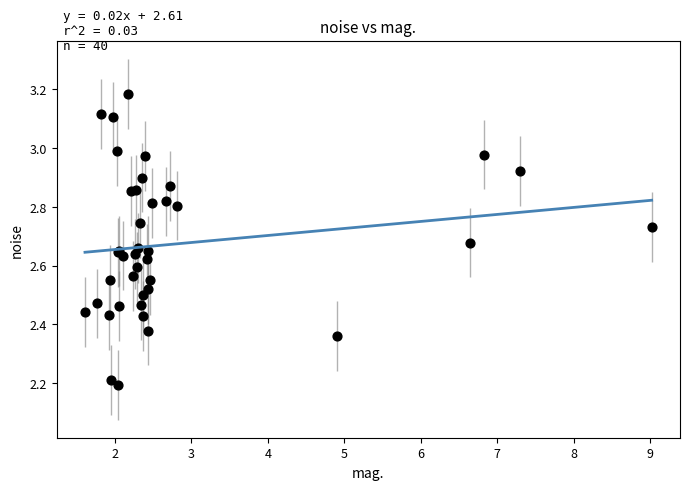

What Y value in the scatter plot is closest to 2?

2.2